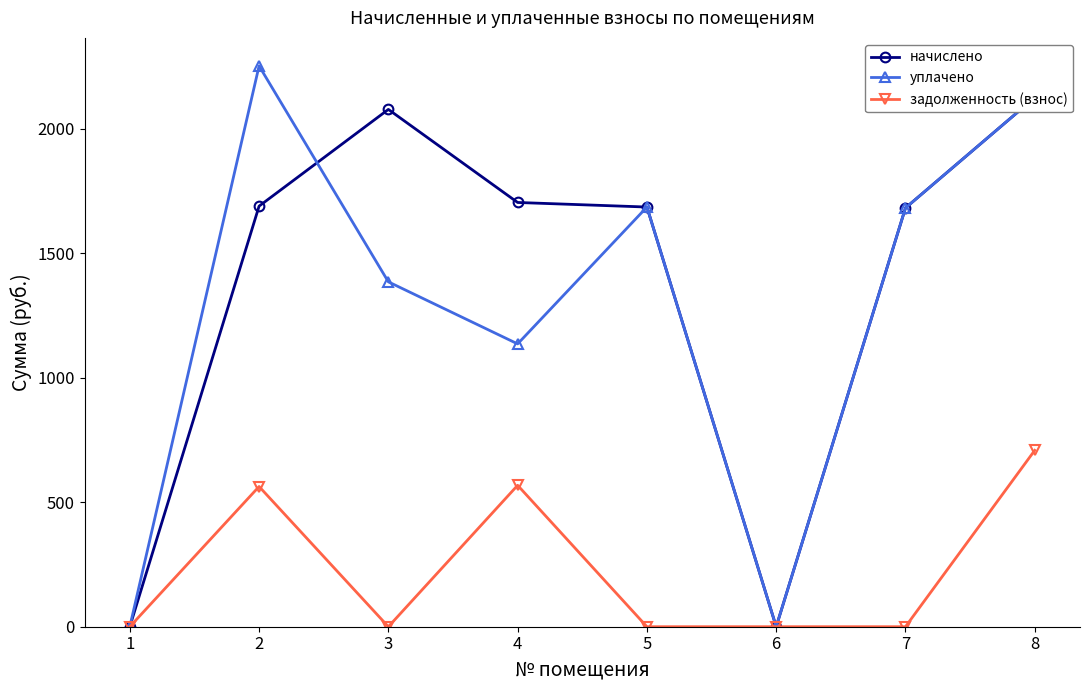

Reading right to left, what are all the values shown in this chart?

начислено: 8=2126.3	7=1682.7	6=0.0	5=1686.4	4=1704.7	3=2078.6	2=1690.0	1=0.0
уплачено: 8=2126.3	7=1682.7	6=0.0	5=1686.4	4=1136.5	3=1385.7	2=2253.4	1=0.0
задолженность (взнос): 8=708.8	7=0.0	6=0.0	5=0.0	4=568.2	3=0.0	2=563.3	1=0.0